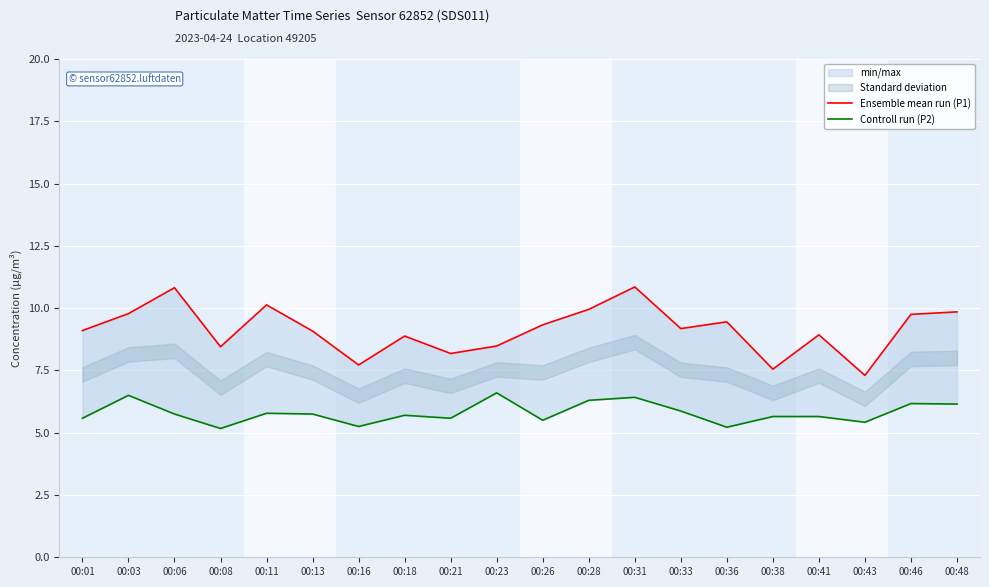

What is the difference between the highest and lowest values at 00:46?

3.6